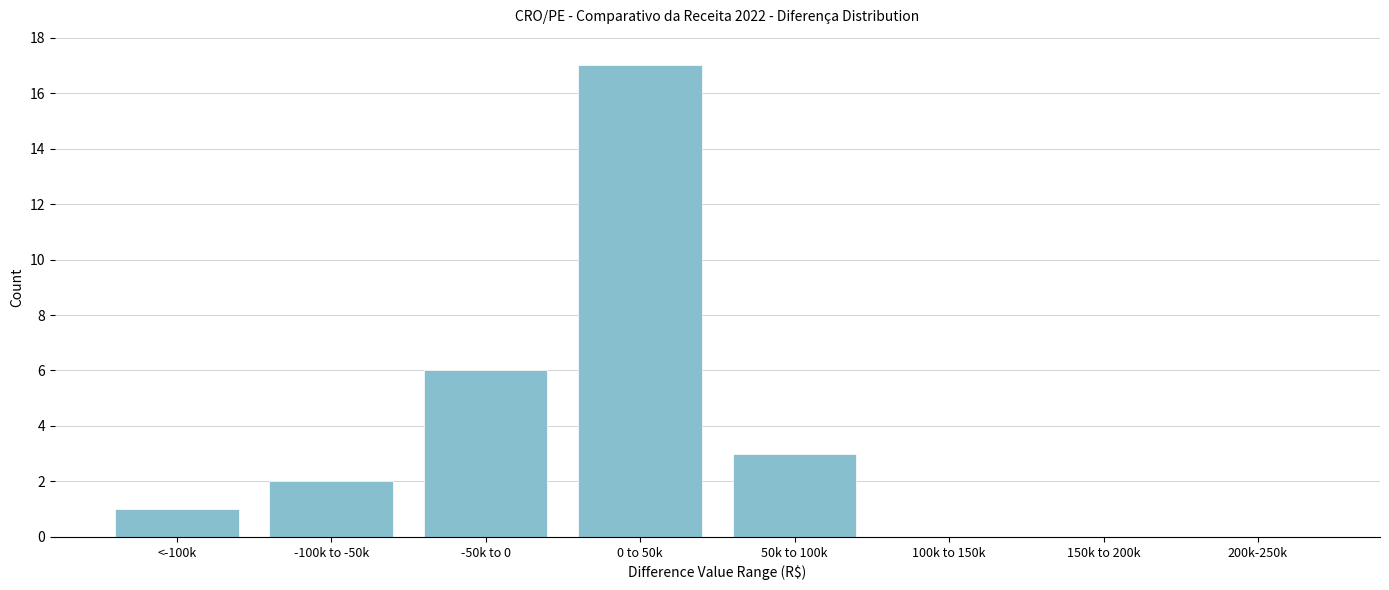

Reading left to right, list all the values displayed in this chart.

<-100k=1	-100k to -50k=2	-50k to 0=6	0 to 50k=17	50k to 100k=3	100k to 150k=0	150k to 200k=0	200k-250k=0